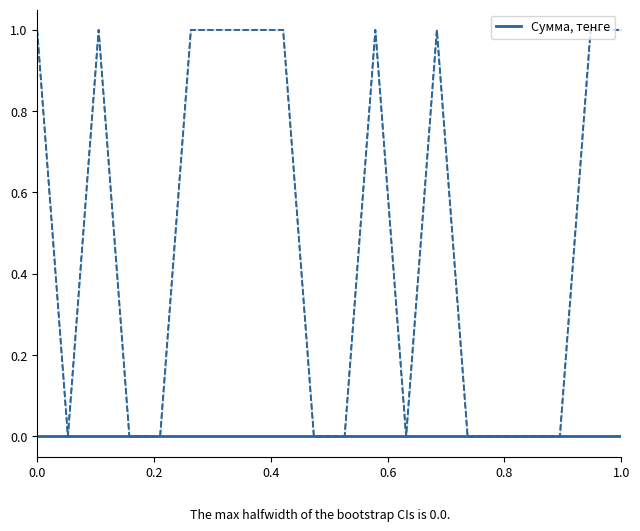

How many values in Количество are above zero?

10